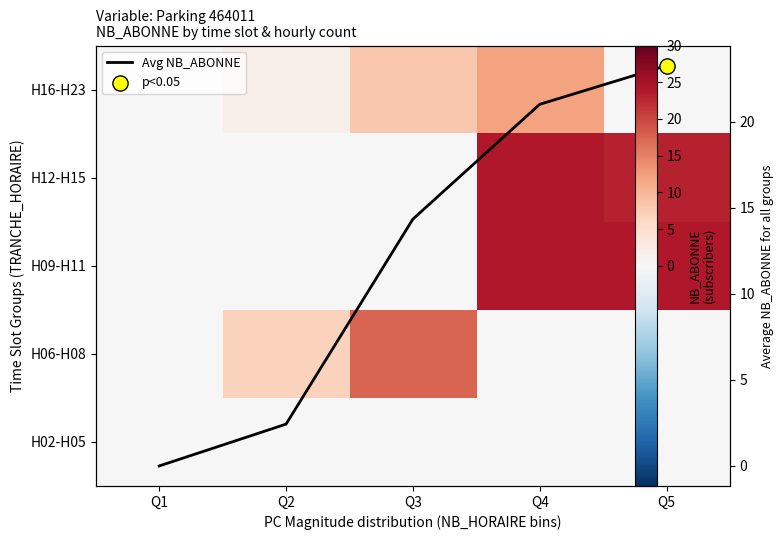

True or false: H16-H23 has a value of 3.5 at Q4.

False